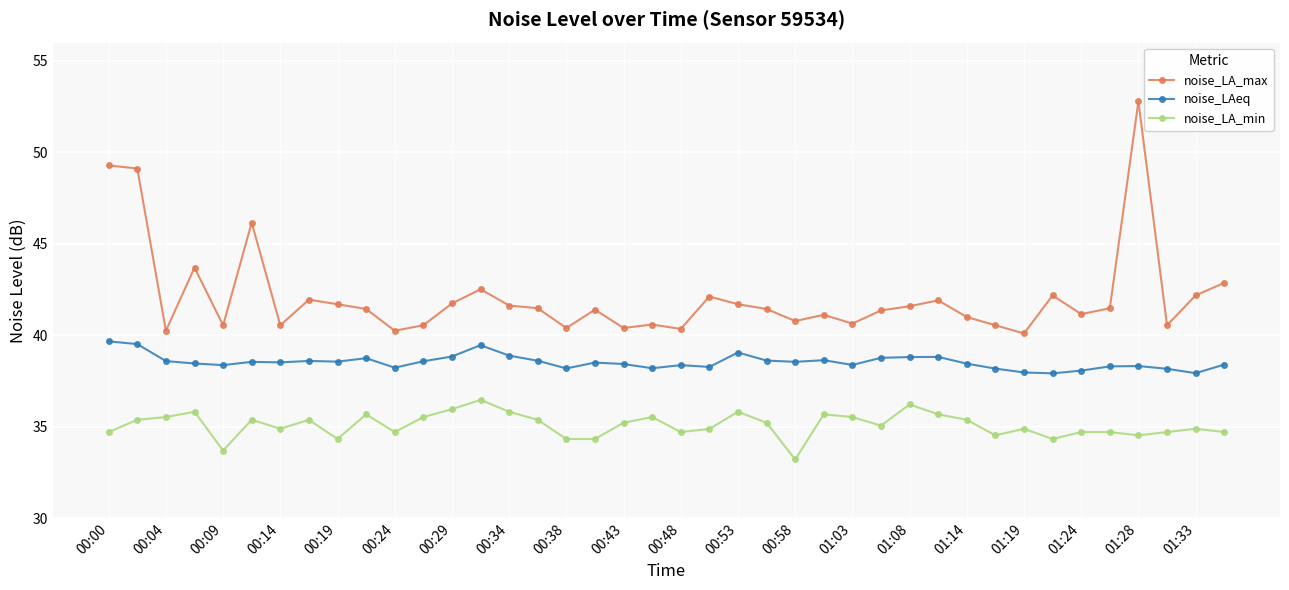

What is the value of the noise_LA_max point at the 38th from the left?

40.5